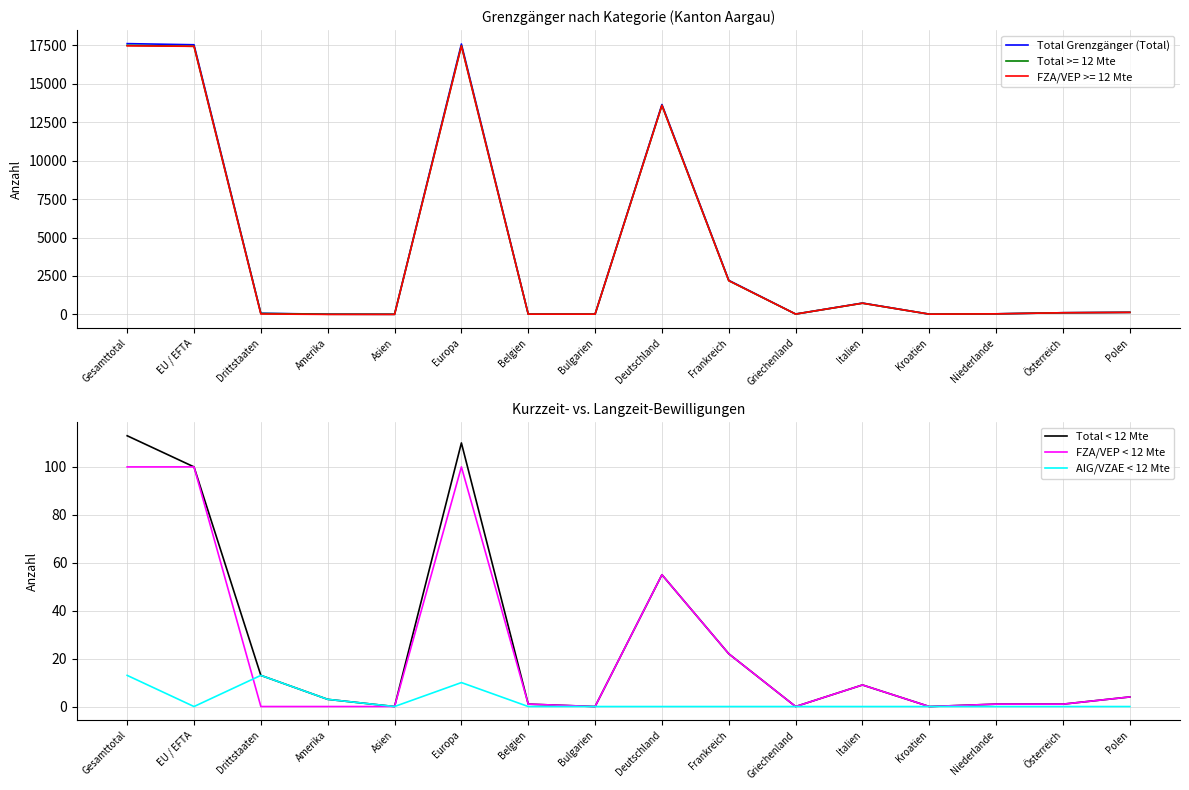

The AIG/VZAE < 12 Mte series shows 0 at Griechenland. True or false?

True